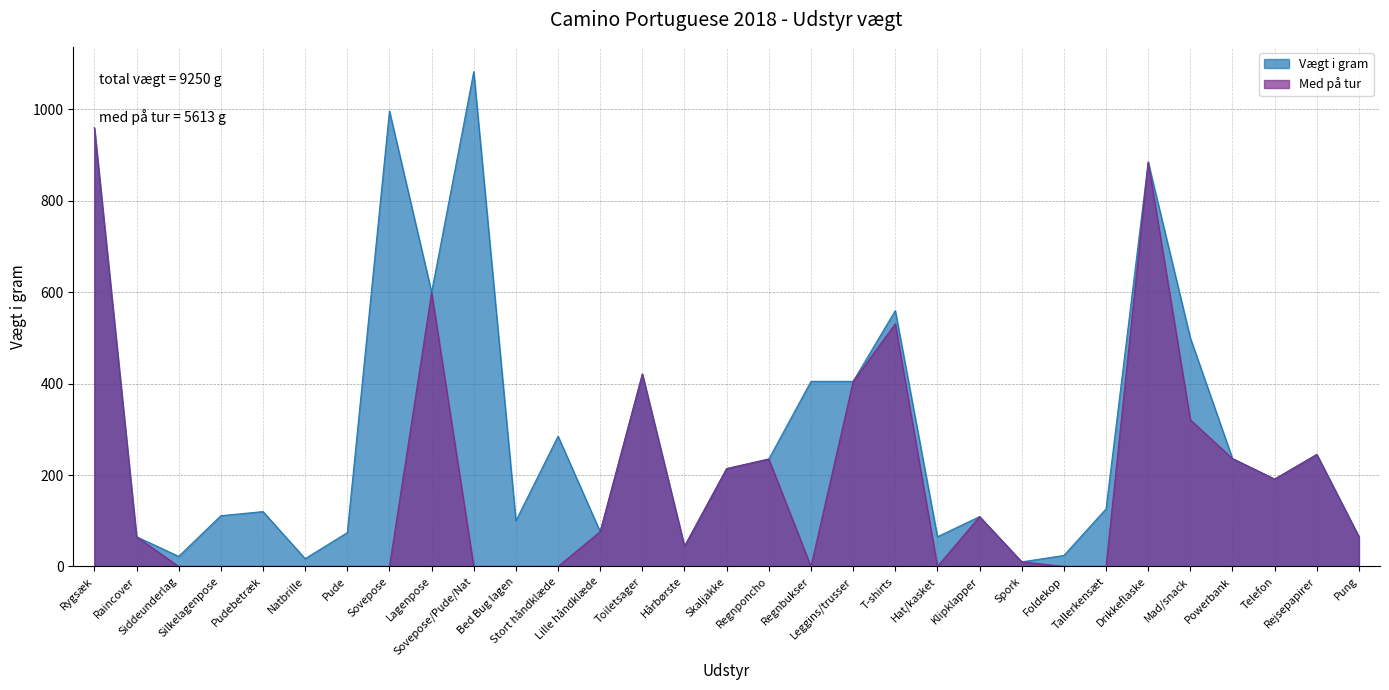

The value of Med på tur at Rygsæk is 658. True or false?

False